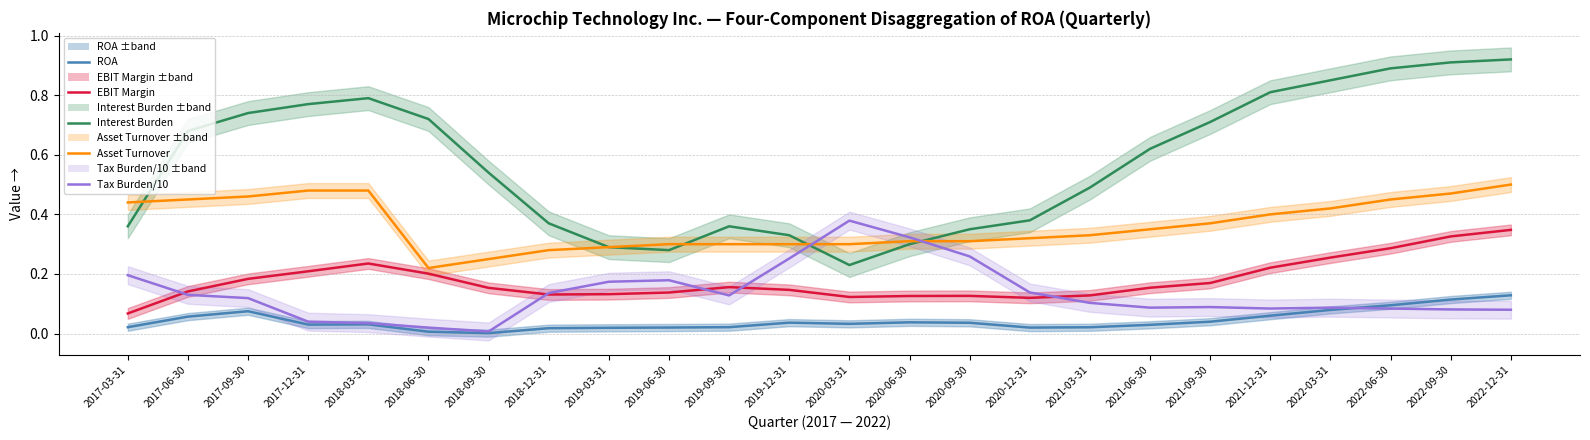

Which category has the highest value in the Tax Burden/10 series?

2020-03-31